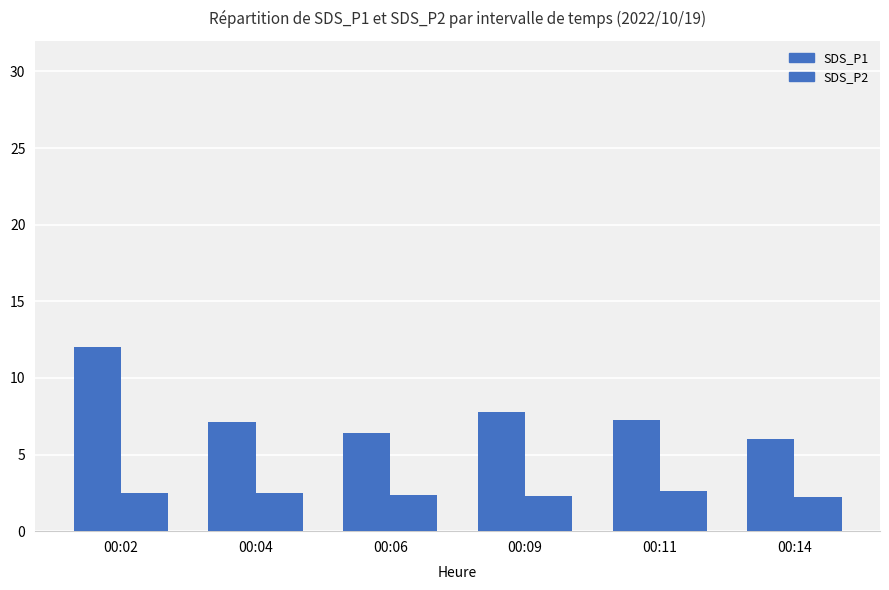

Does the chart contain any negative values?

No